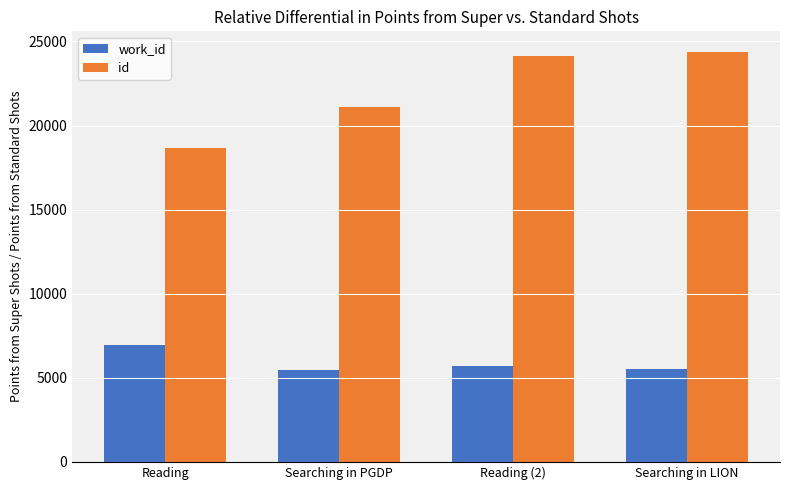

What position from the left is Reading (2)?

3